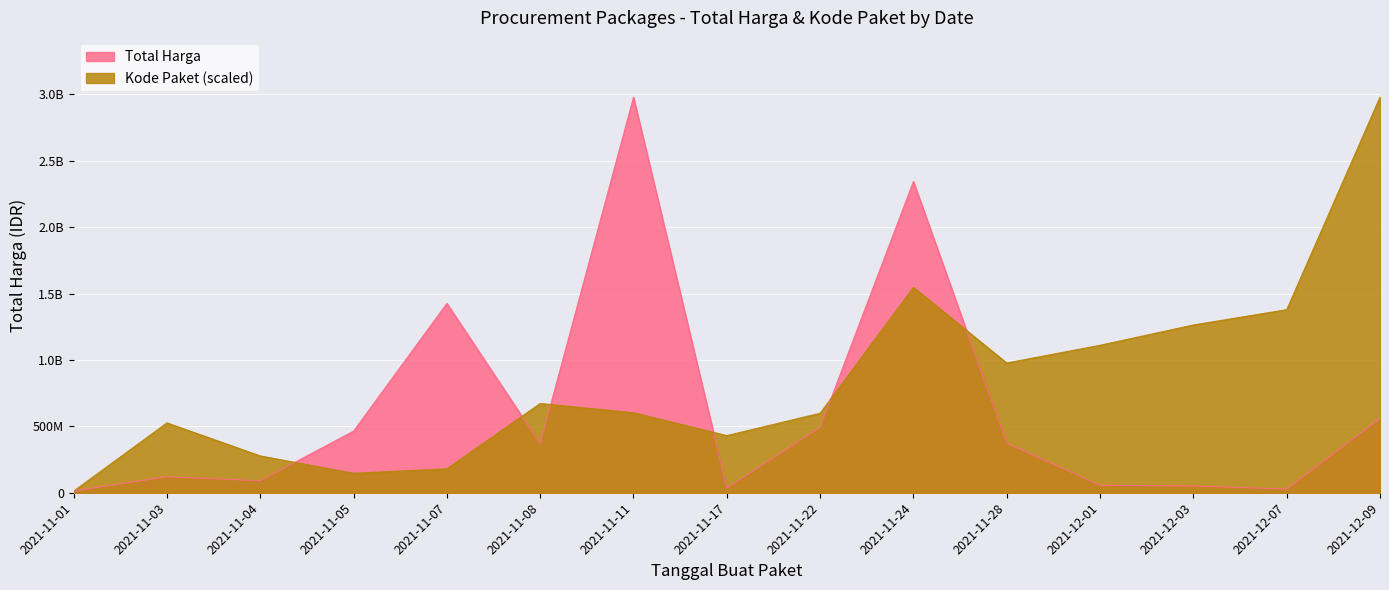

True or false: Total Harga has more than 2 interior local peaks.

True